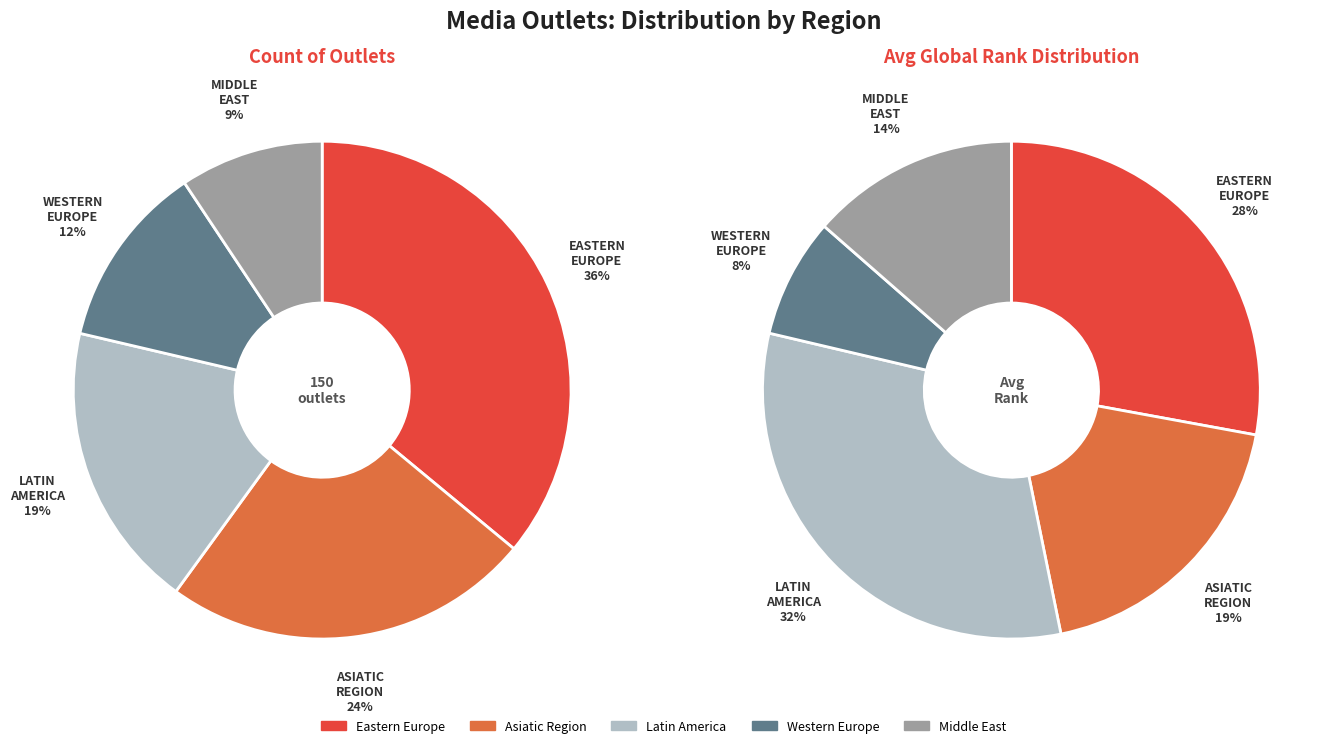

Is there a majority slice in this chart?

No